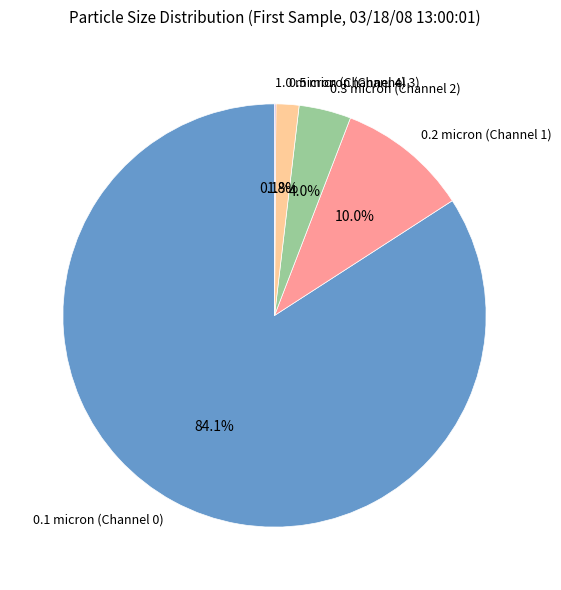

What is the ratio of the value at 0.3 micron (Channel 2) to the value at 0.2 micron (Channel 1)?

0.4